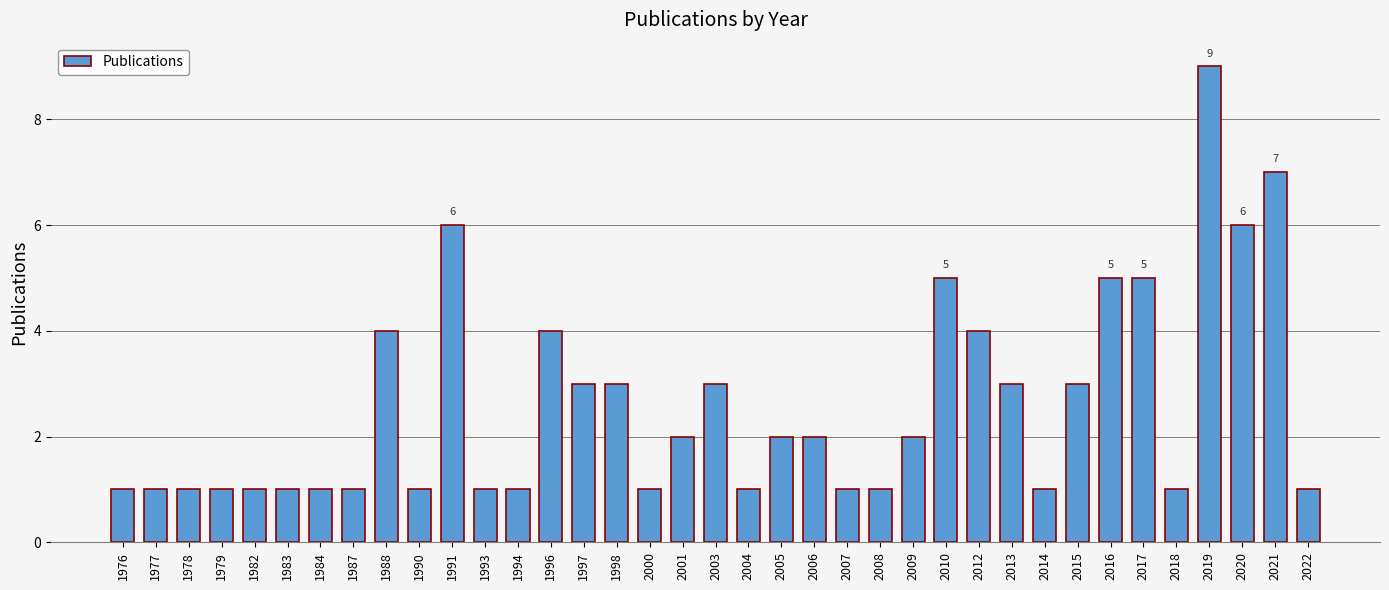

Between 2020 and 2005, which is larger?

2020